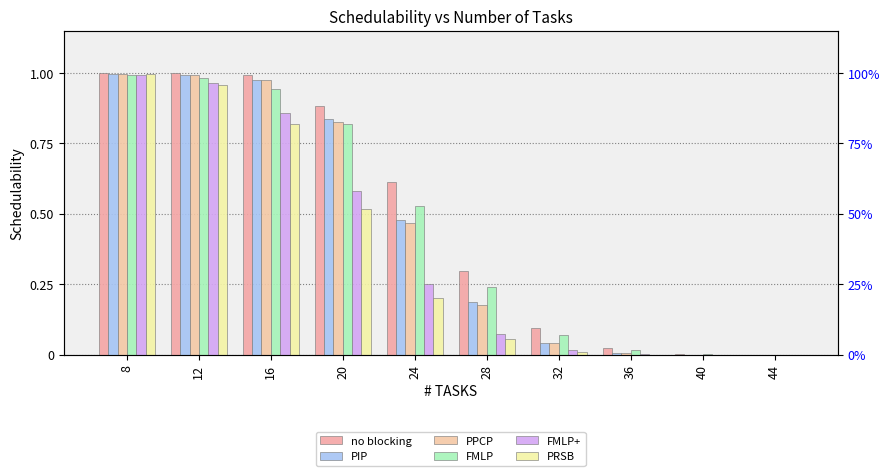

What are all the series names shown in the legend?

no blocking, PIP, PPCP, FMLP, FMLP+, PRSB